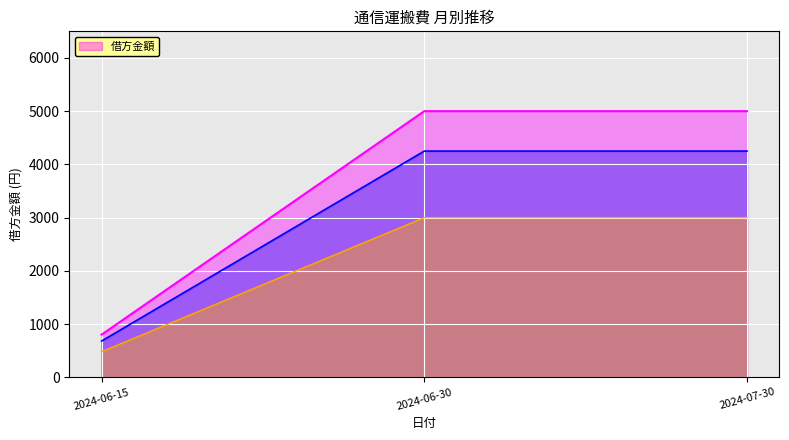

Rank the categories by value from highest to lowest.

2024-06-30, 2024-07-30, 2024-06-15